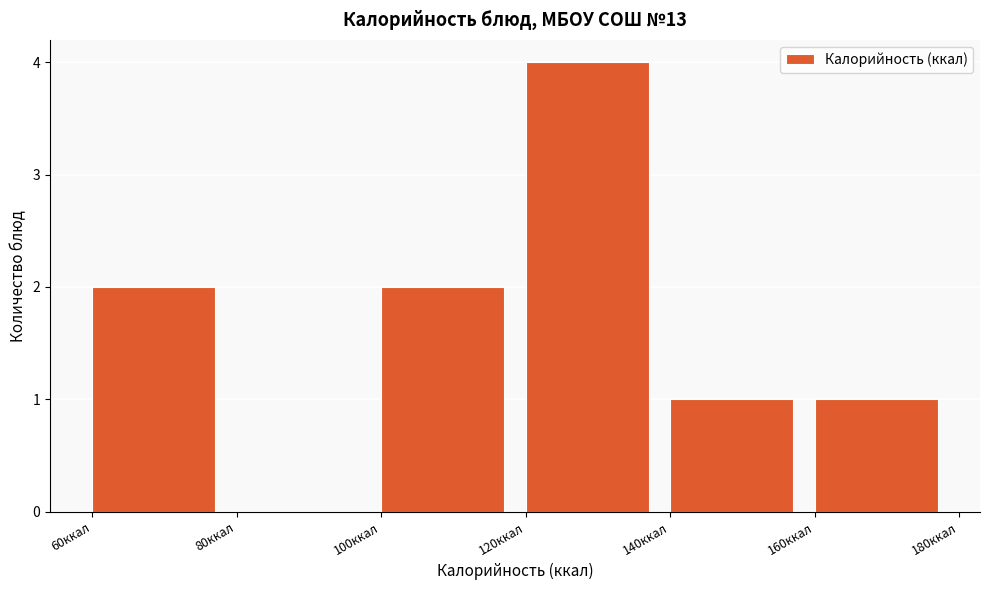

Reading left to right, list every bar in this chart as the range it spans on the x-axis followed by its height. The values are not printed on the chart, so give them approximately, as read against the axis.

60 to 80: 2
80 to 100: 0
100 to 120: 2
120 to 140: 4
140 to 160: 1
160 to 180: 1